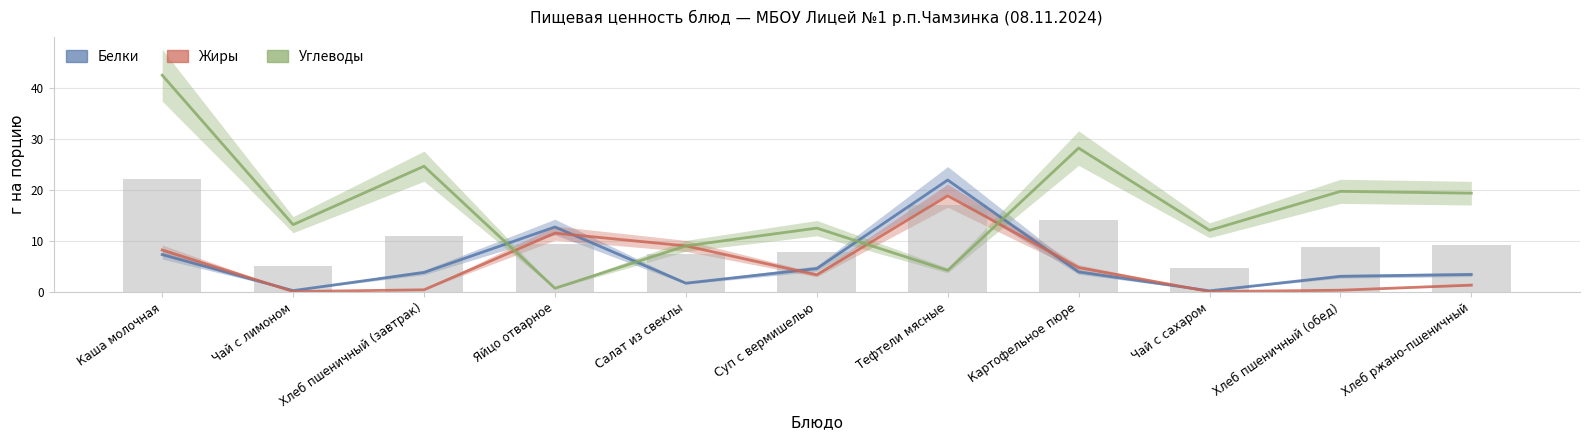

What is the difference between the highest and lowest values at Яйцо отварное?

12.0